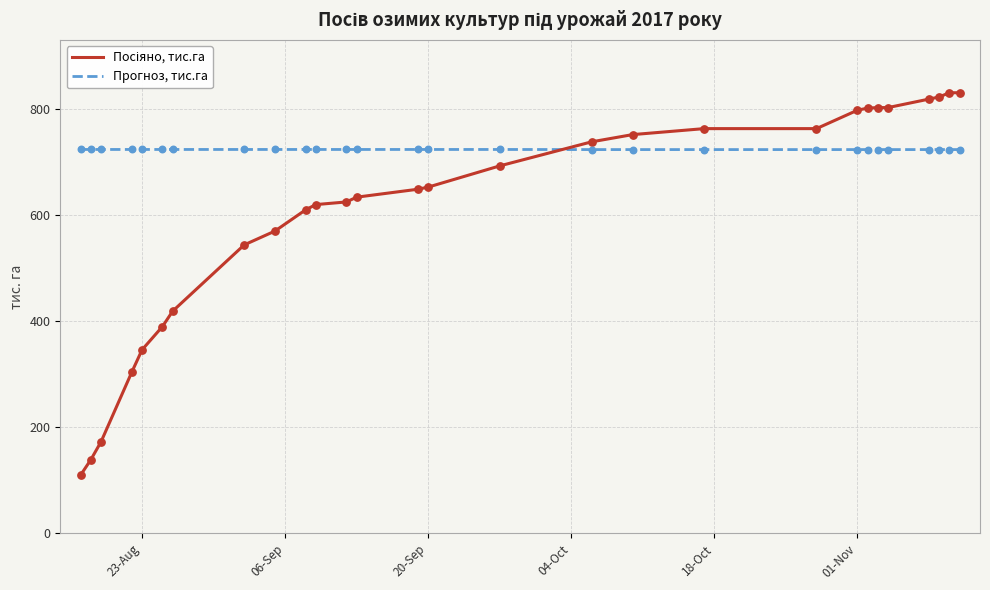

Which series has the largest total across all categories?

Прогноз, тис.га